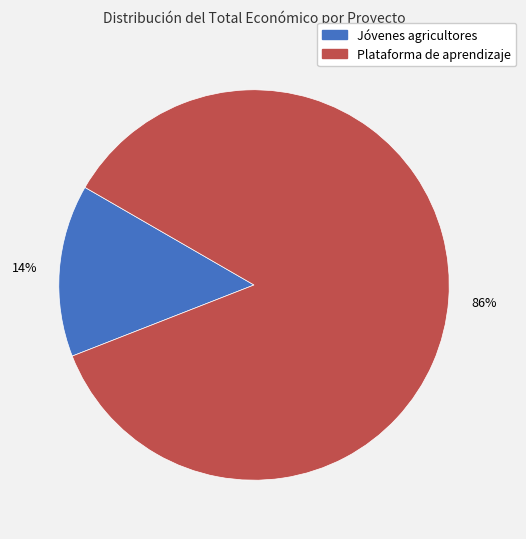

Is there any slice that represents more than half of the pie?

Yes